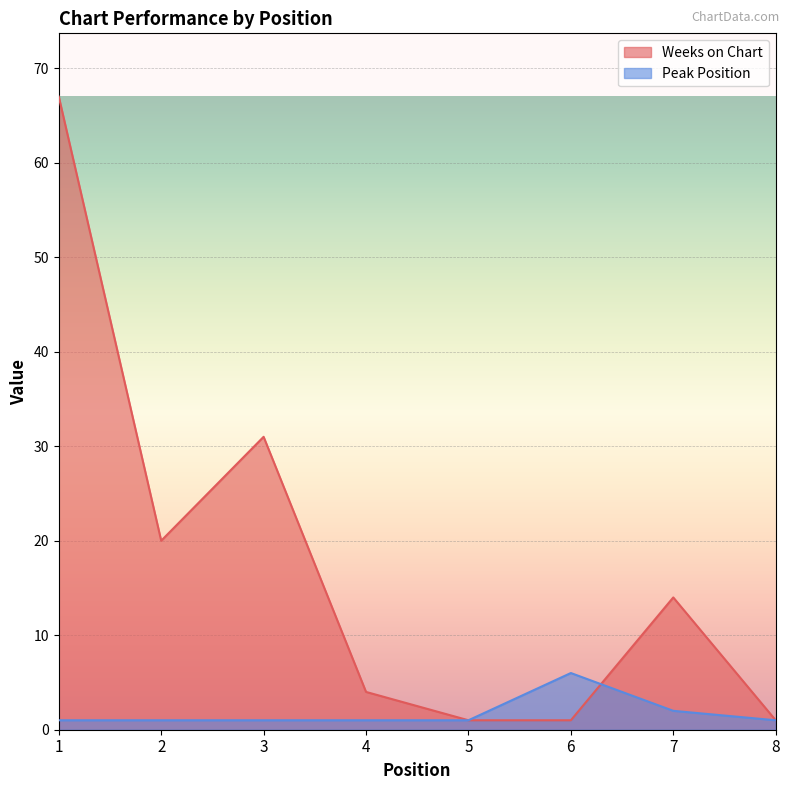

What is the difference between the maximum and minimum values in the Peak Position series?

5